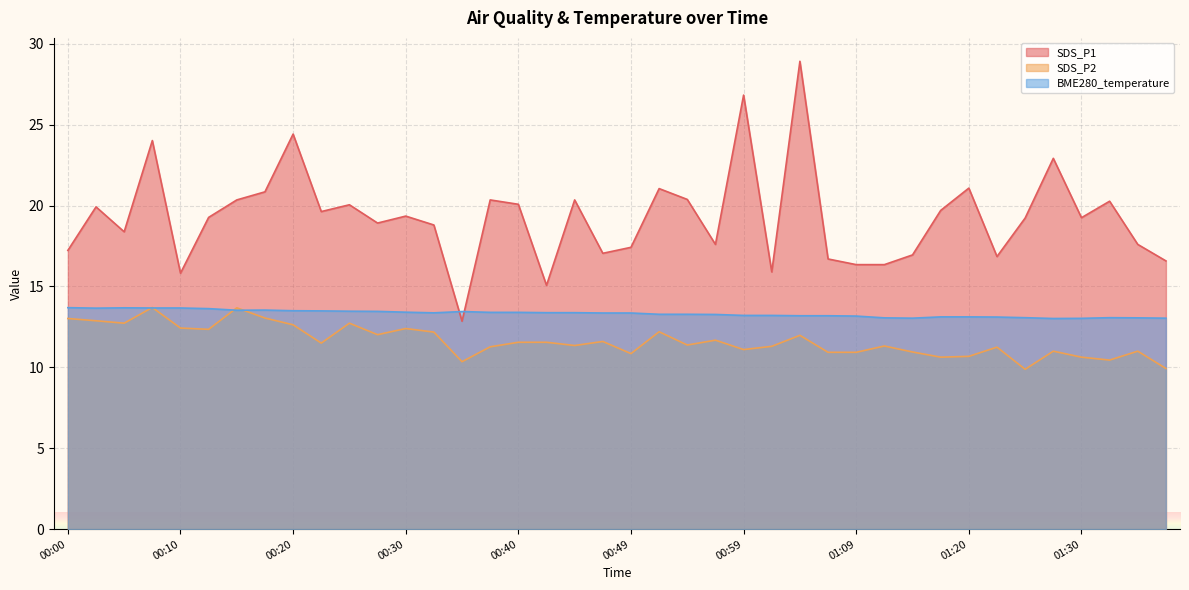

What is the average value of the SDS_P2 series?

11.6